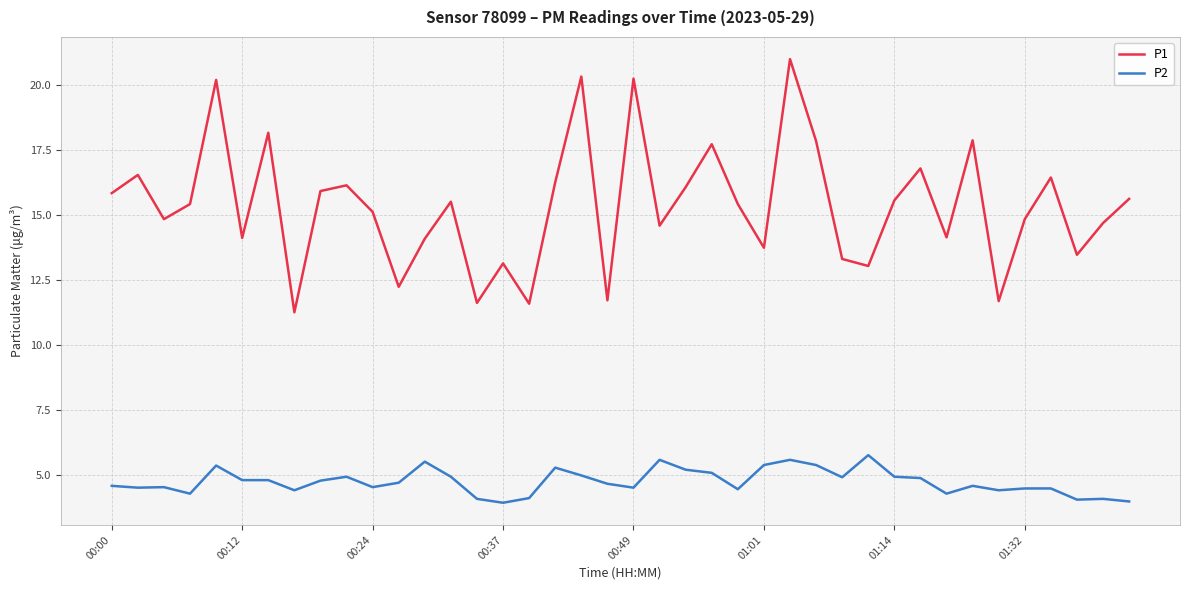

Which series has the widest spread of values?

P1